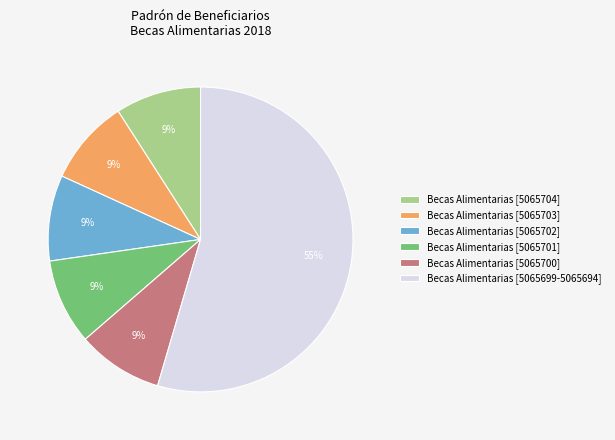

Count the number of slices in the pie.

6